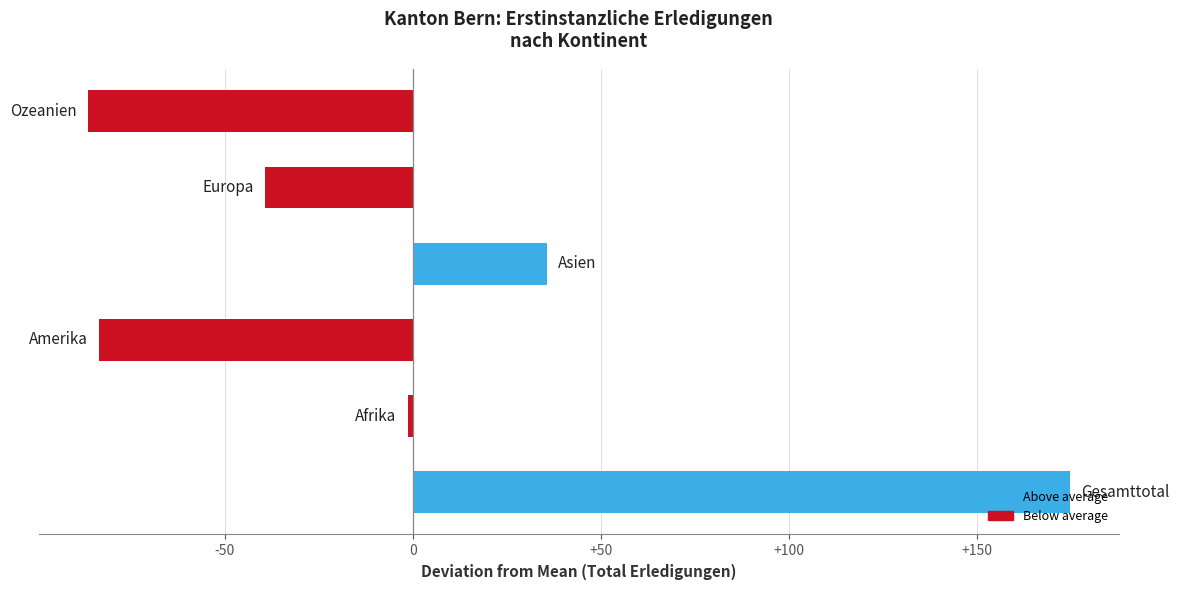

What is the smallest value displayed?

-86.3